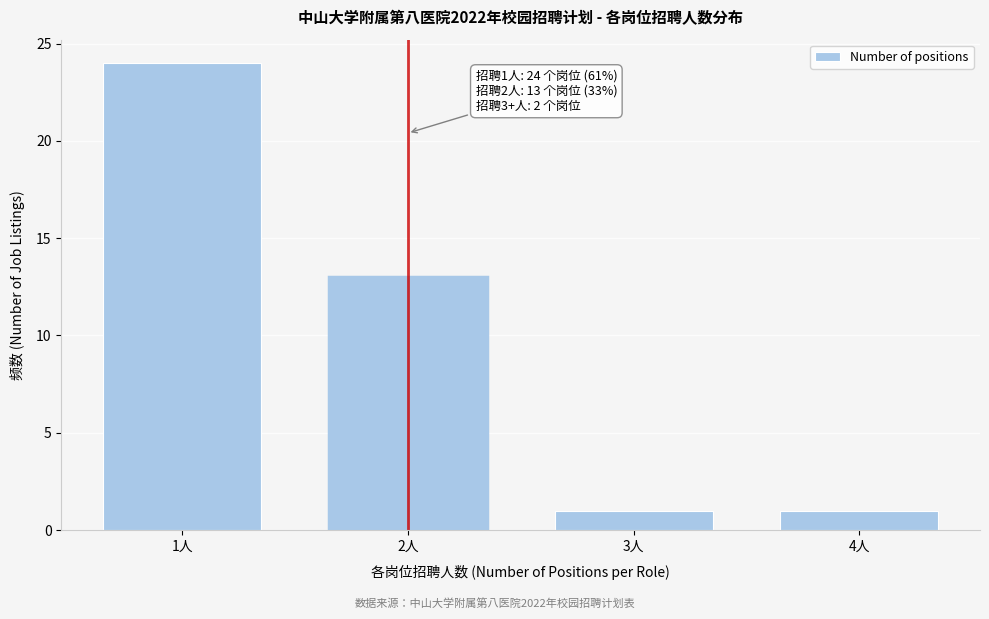

Reading right to left, list all the values displayed in this chart.

1	1	13	24